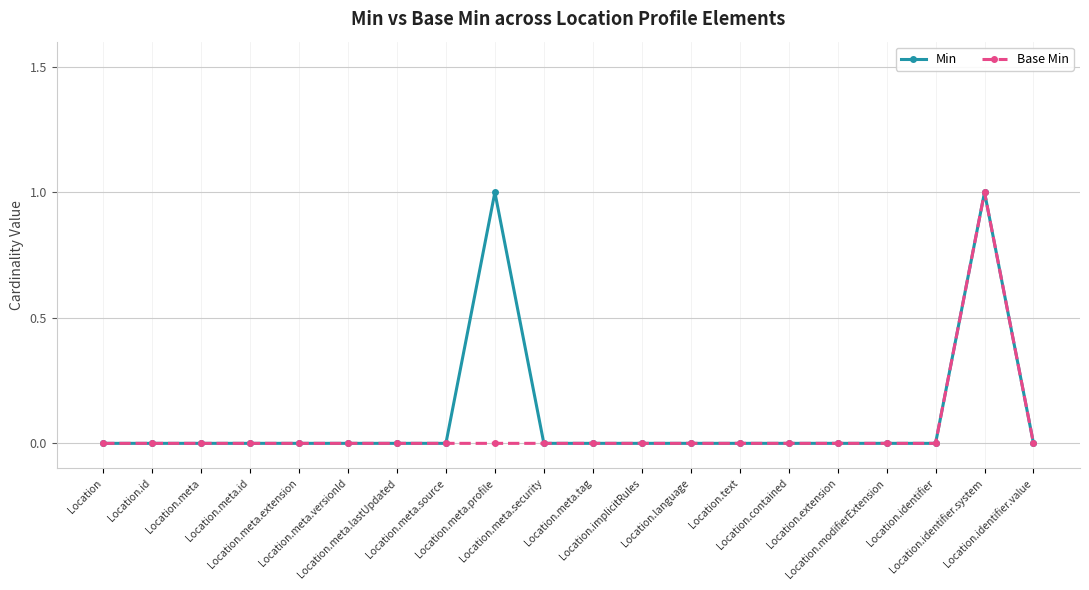

Reading left to right, list all the values displayed in this chart.

Min: 0	0	0	0	0	0	0	0	1	0	0	0	0	0	0	0	0	0	1	0
Base Min: 0	0	0	0	0	0	0	0	0	0	0	0	0	0	0	0	0	0	1	0